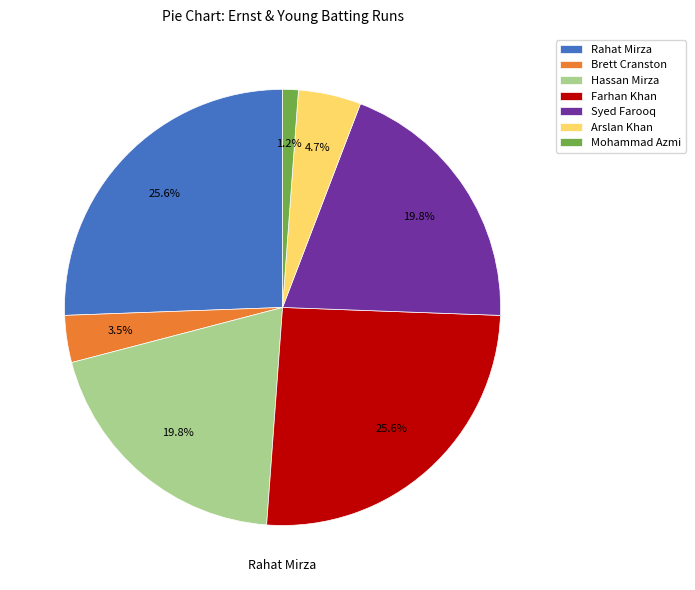

What is the smallest slice in the pie chart?

Mohammad Azmi